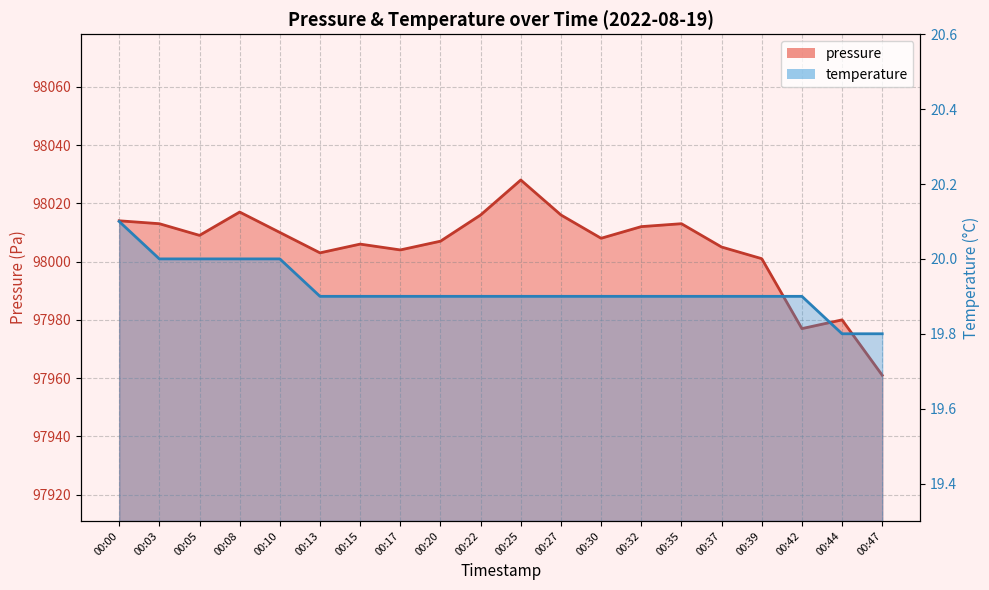

What are all the series names shown in the legend?

pressure, temperature